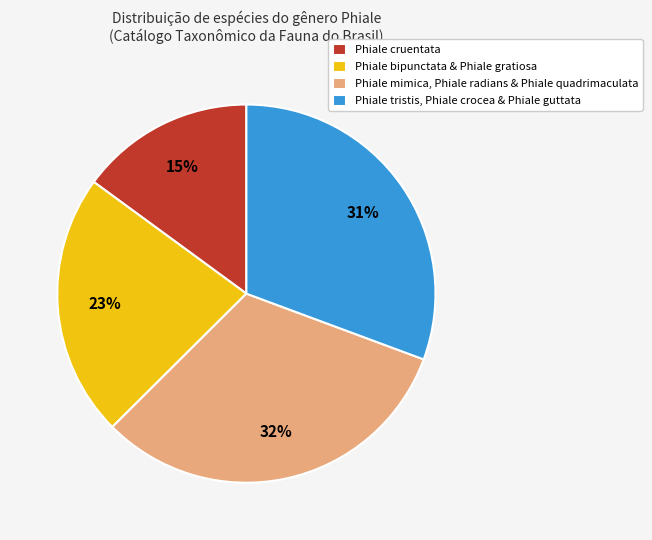

What is the smallest slice in the pie chart?

Phiale cruentata